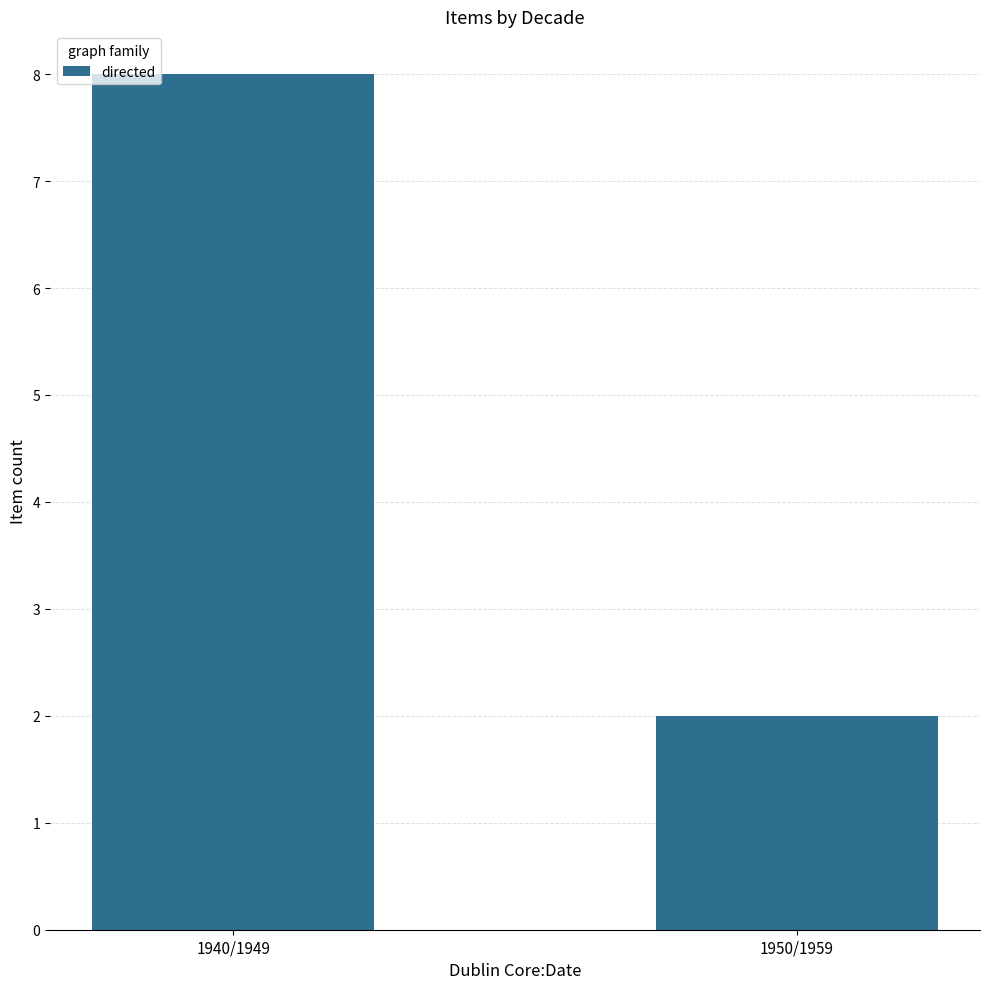

Reading left to right, extract all data points from this chart.

1940/1949=8	1950/1959=2